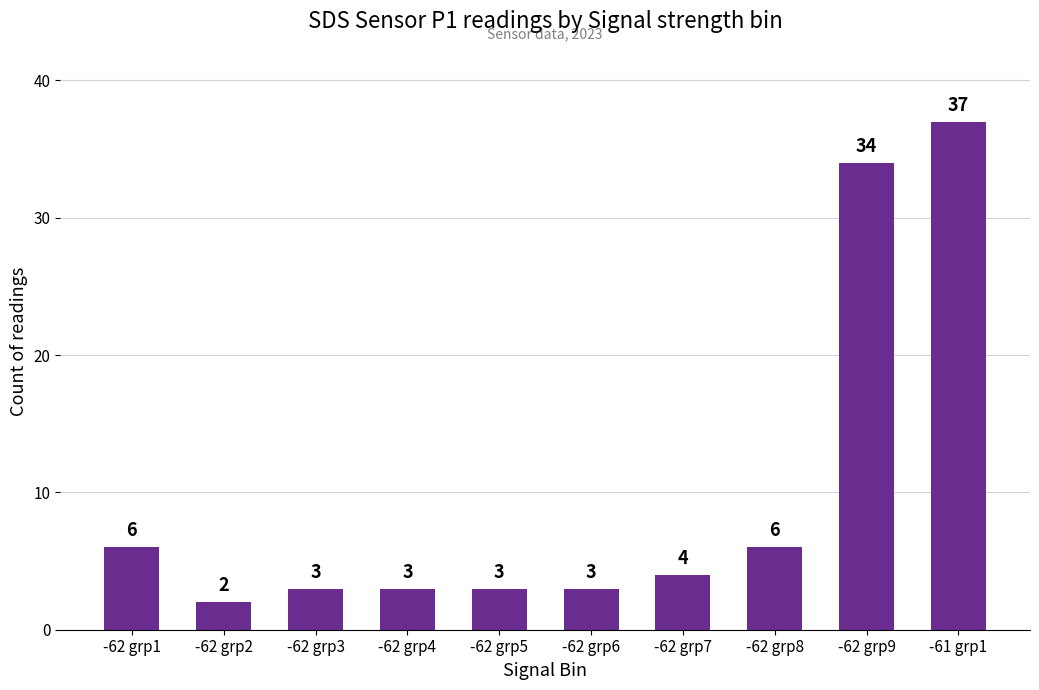

What is the ratio of the value at -62 grp6 to the value at -61 grp1?

0.1